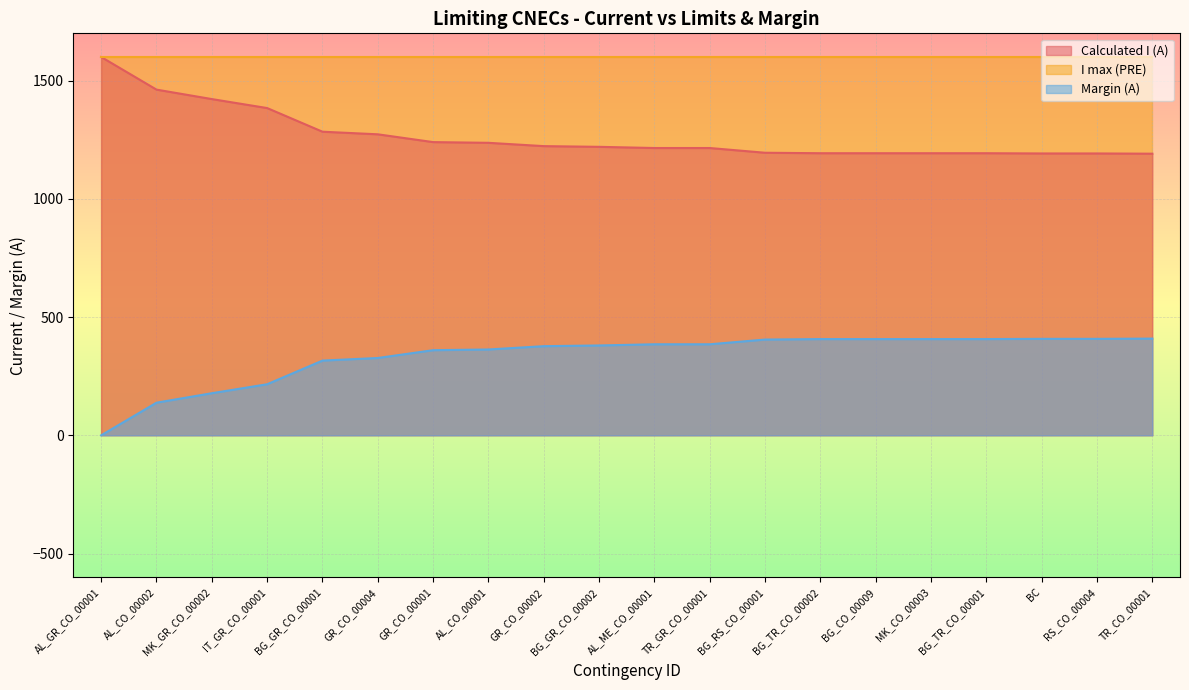

Where does the Margin (A) series first go above 385?

BG_RS_CO_00001